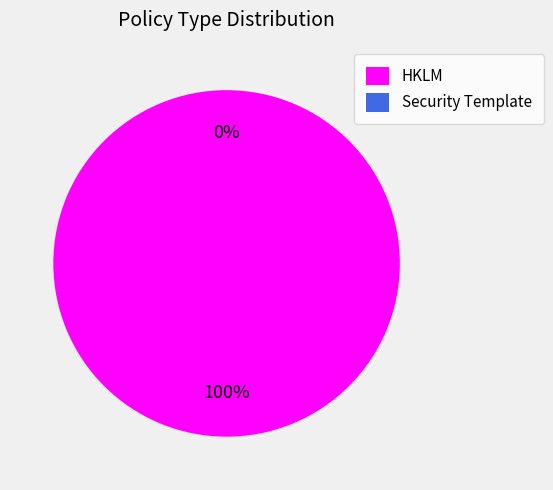

How many slices are in this pie chart?

2